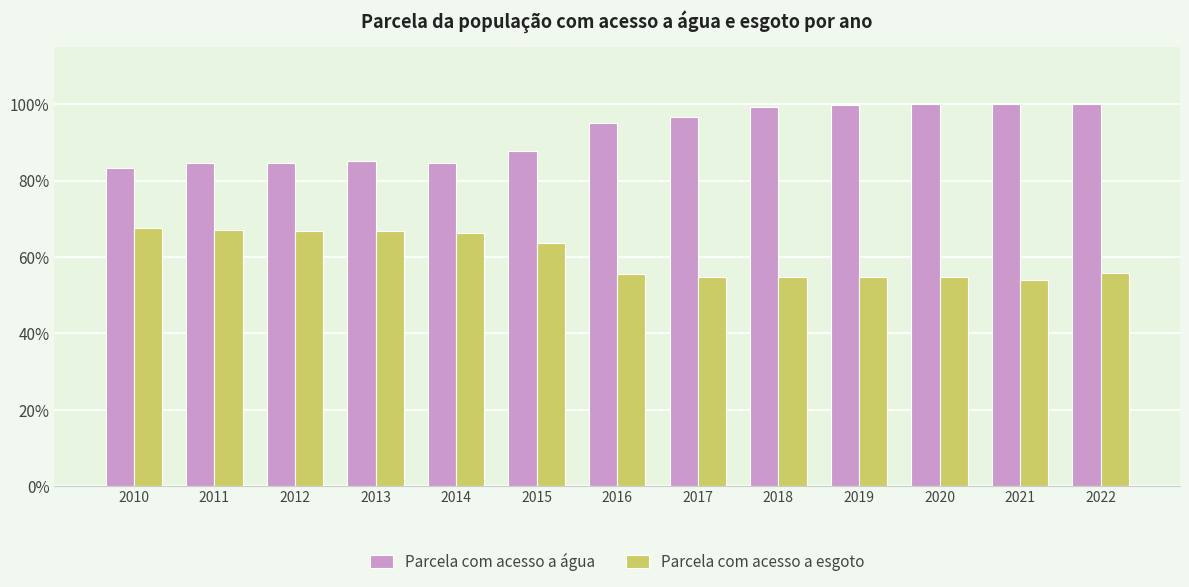

Rank the series by their average value, from lowest to highest.

Parcela com acesso a esgoto, Parcela com acesso a água